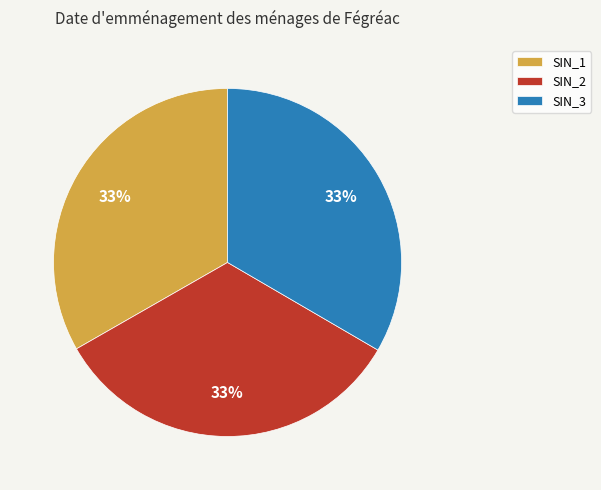

The SIN_2 slice represents 21% of the pie. True or false?

False